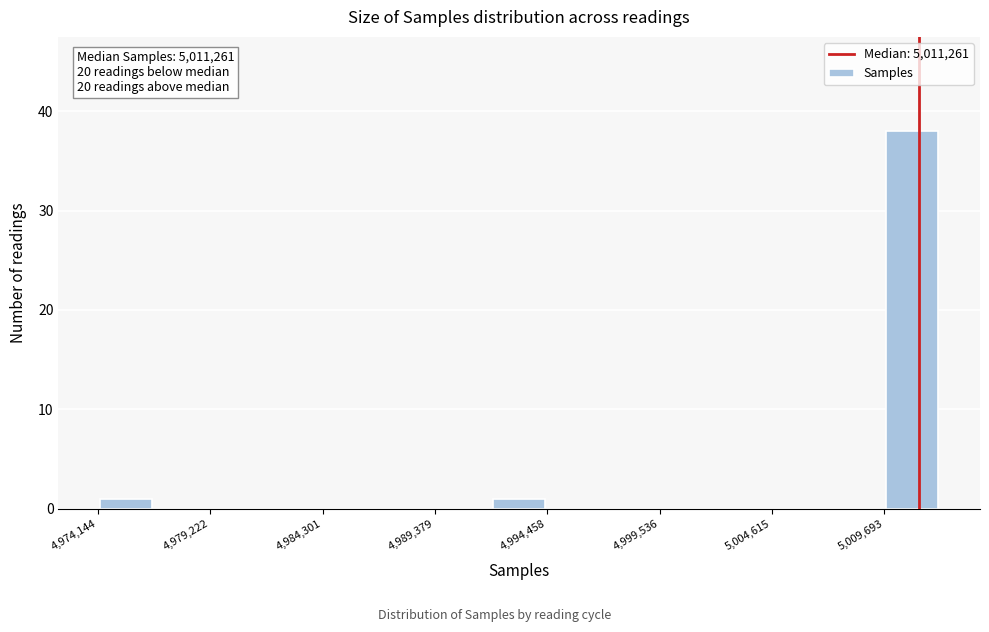

Read against the x-axis, roughly where is the centre of the tallest bar?

5011000